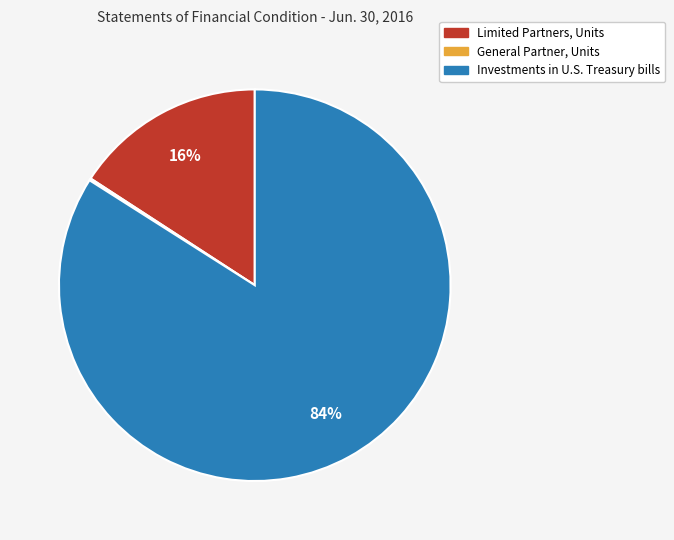

Between Investments in U.S. Treasury bills and Limited Partners, Units, which is larger?

Investments in U.S. Treasury bills